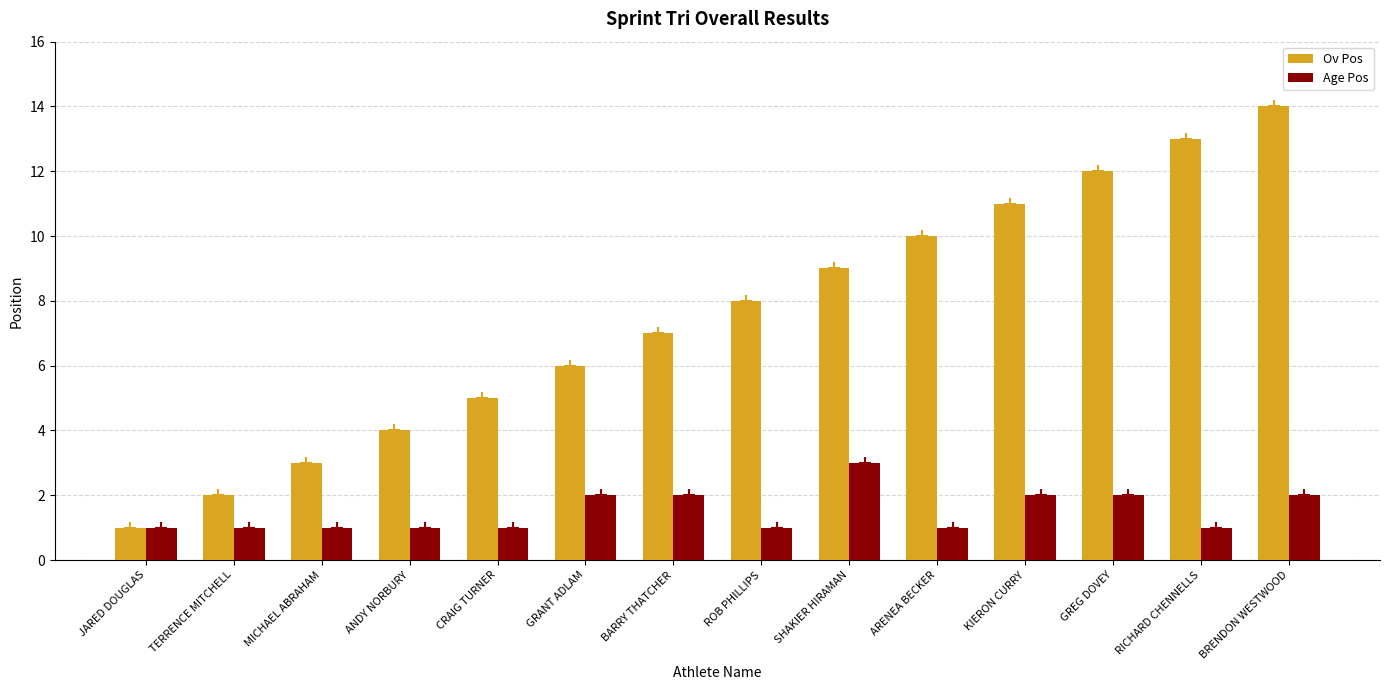

What is the value of the Age Pos bar at the 4th from the left?

1